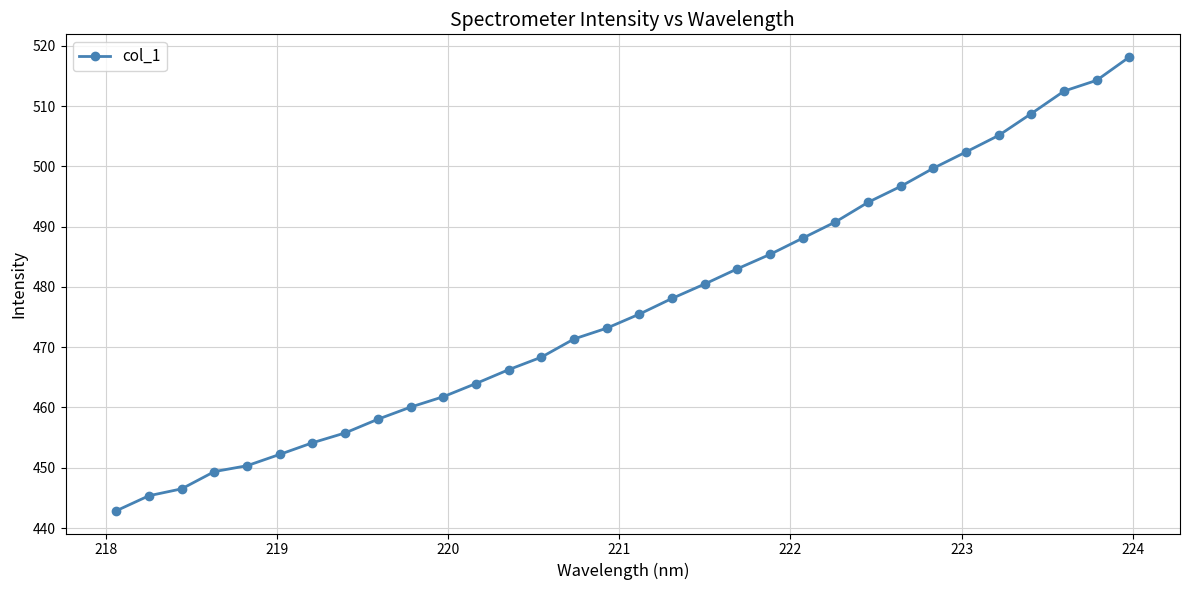

Reading left to right, transcribe all the data shown in this chart.

442.9	445.4	446.5	449.4	450.3	452.2	454.1	455.8	458.1	460.1	461.8	464.0	466.3	468.3	471.4	473.2	475.5	478.1	480.5	483.0	485.4	488.1	490.8	494.0	496.7	499.7	502.4	505.1	508.8	512.5	514.3	518.1